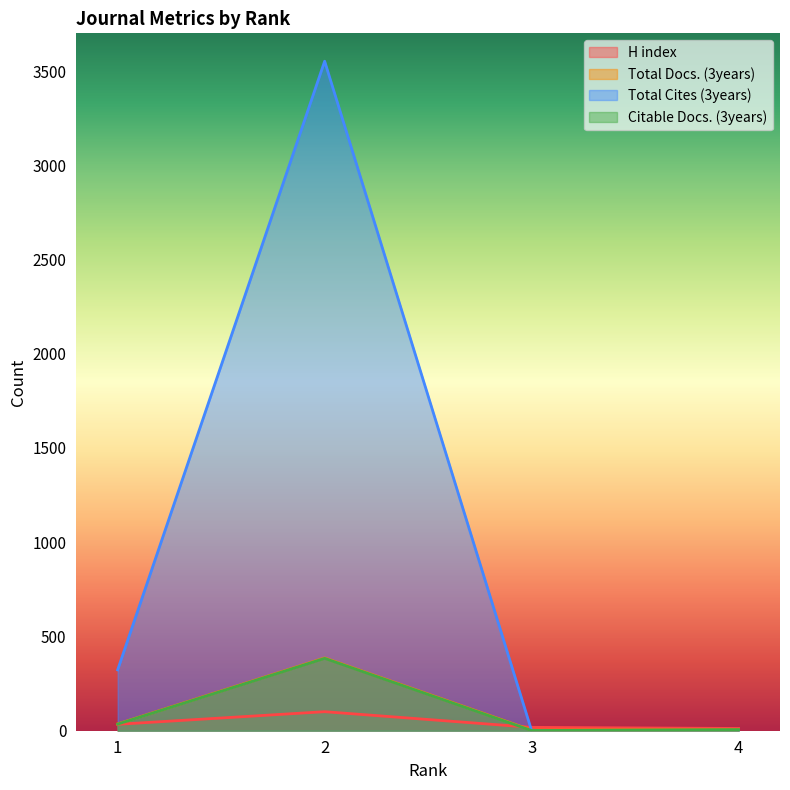

Where do Total Cites (3years) and H index first cross each other?

2 and 3